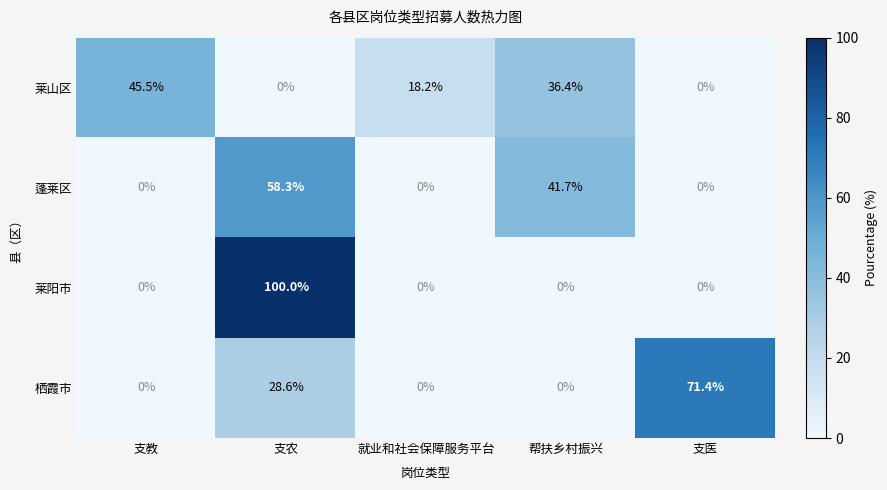

What is the sum of the 莱山区 values at 支教 and 支农?

45.5